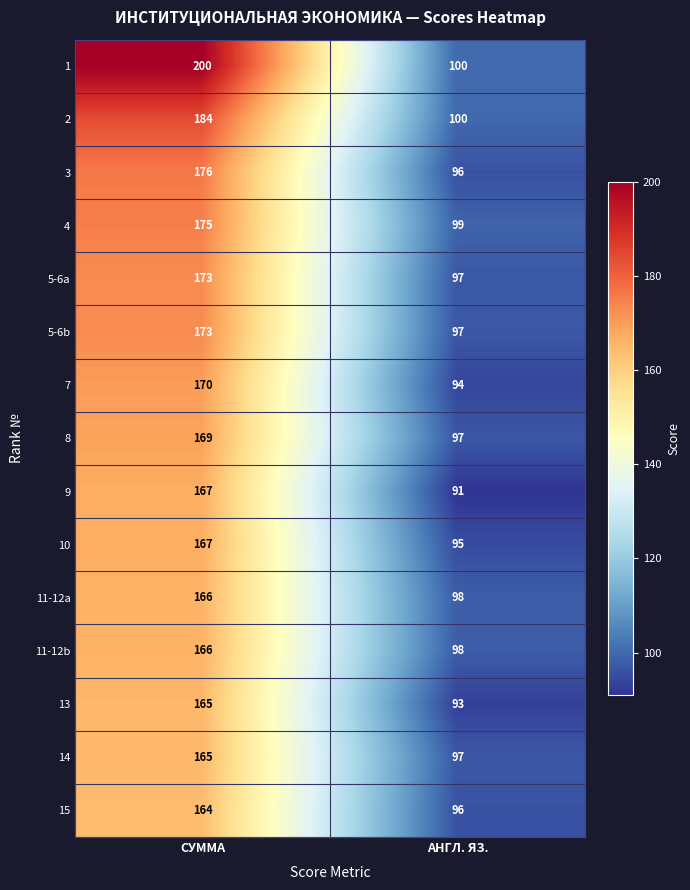

Which series has the largest total across all categories?

1